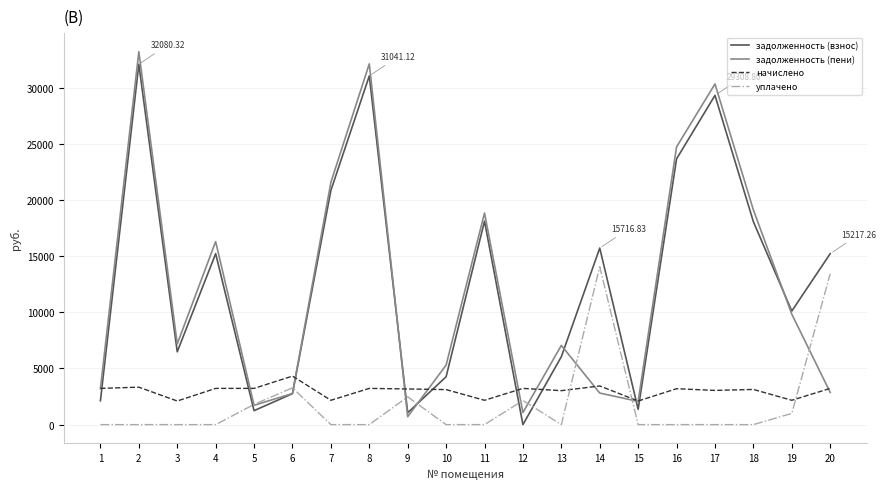

How many categories are shown in the chart?

20